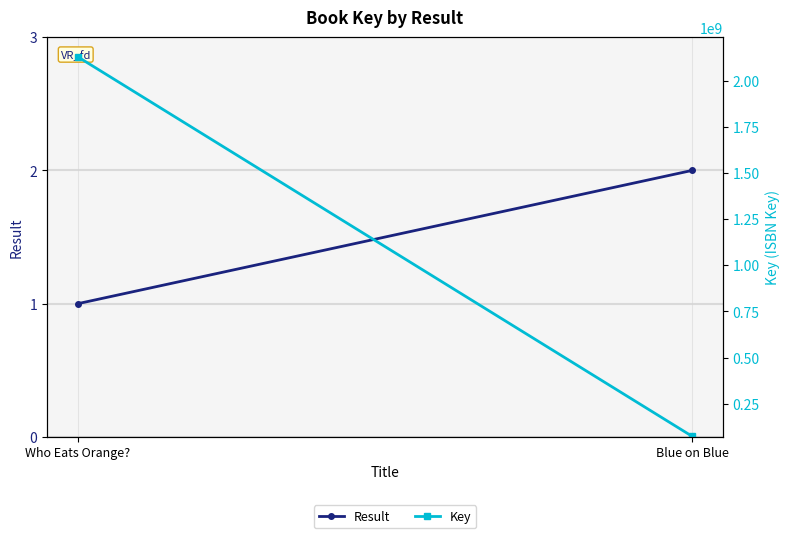

Where is Result nearest to the value 1?

Who Eats Orange?